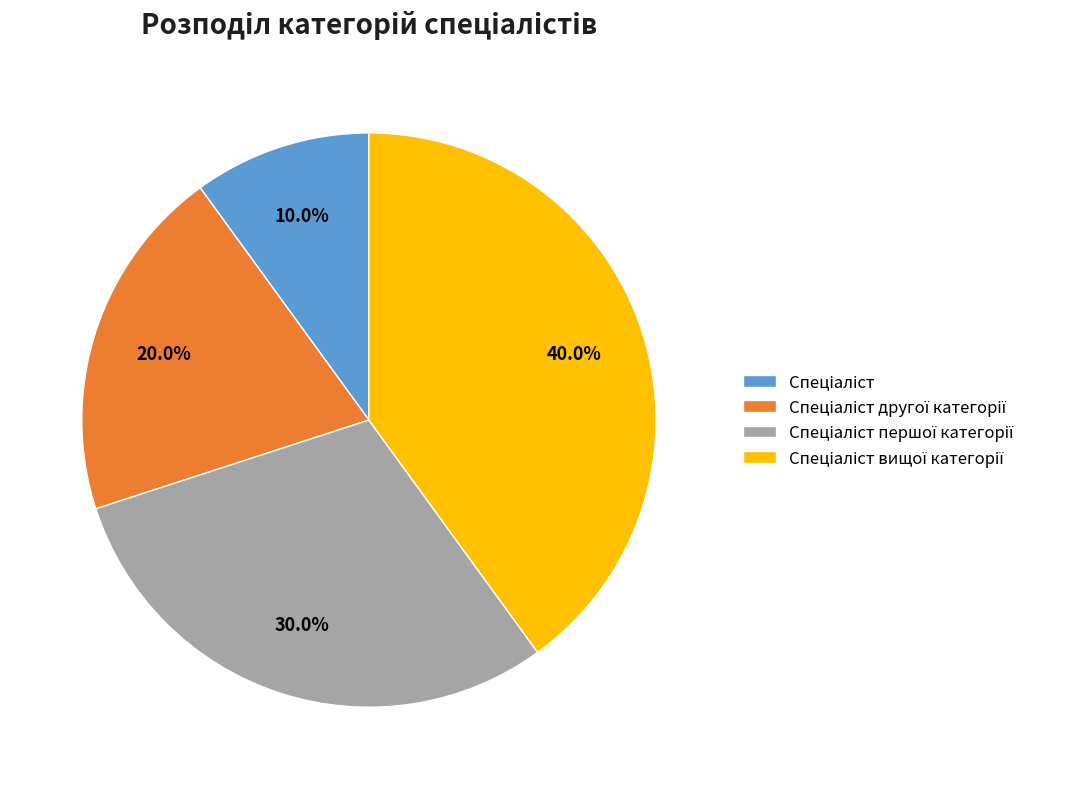

To the nearest percent, what is the average slice percentage?

25%